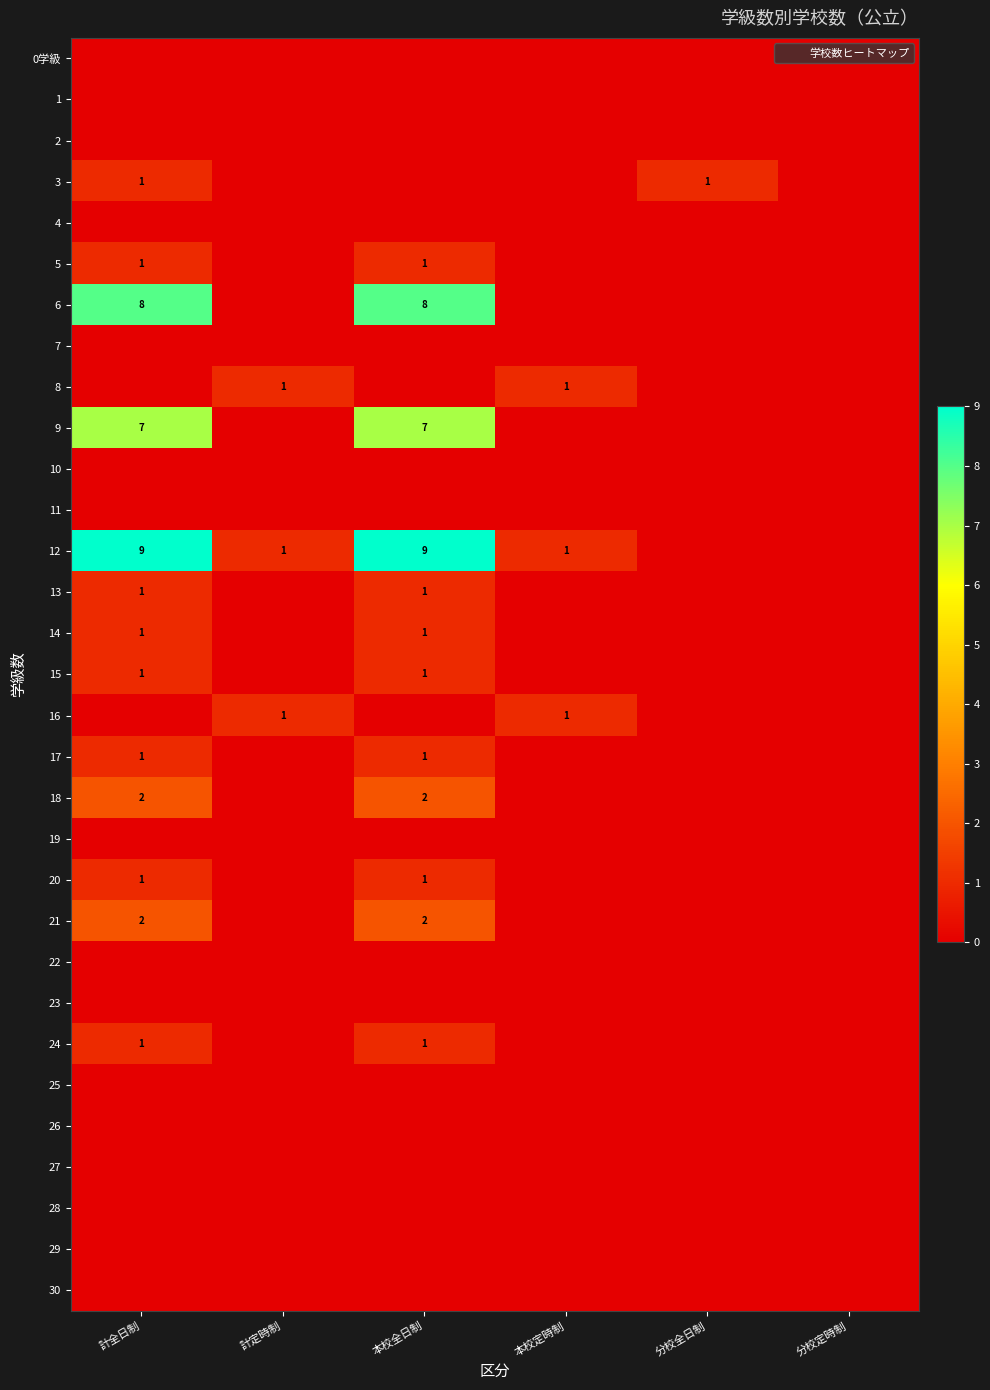

What is the total value across all series at 本校全日制?

35